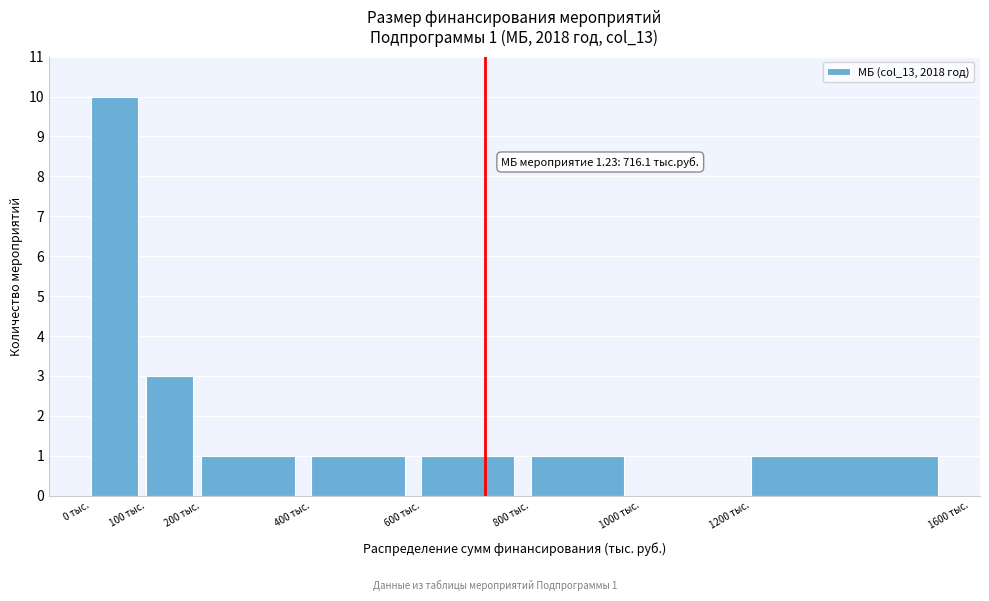

Over which range of the x-axis is the bar tallest?

0 to 100